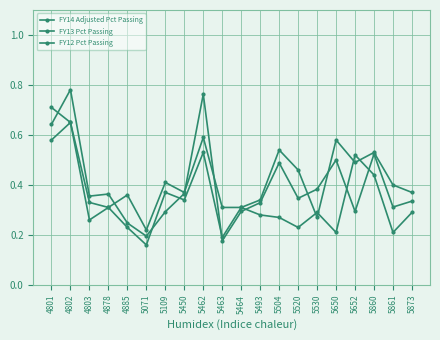

Does the chart have visible grid lines?

Yes